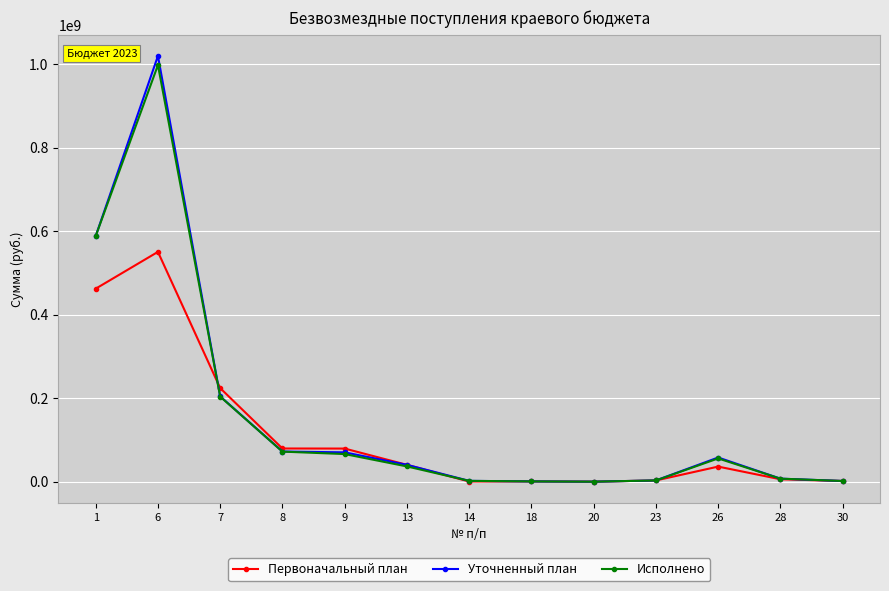

Which series has the largest range (max minus min)?

Уточненный план